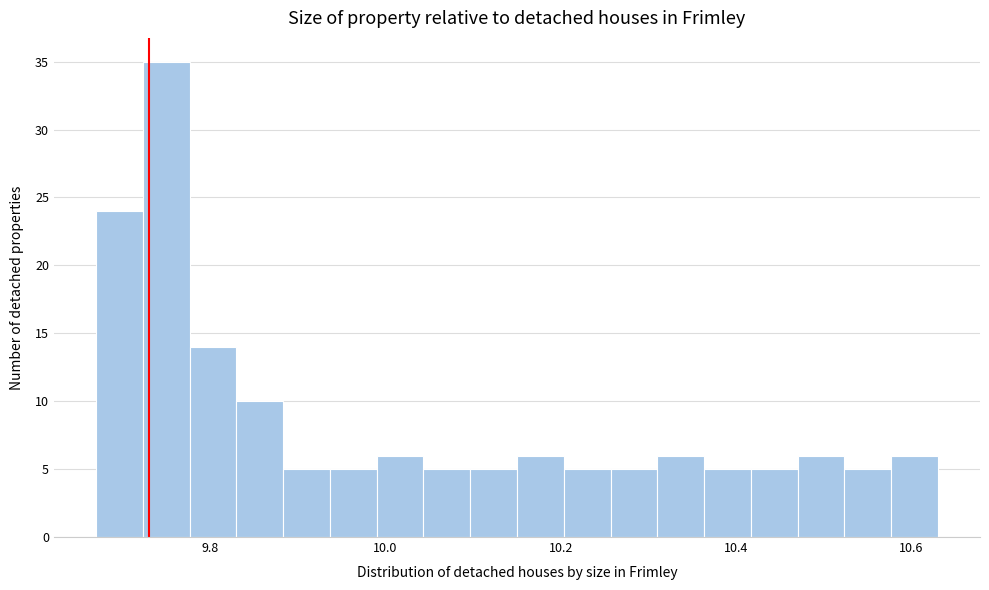

Read against the x-axis, roughly where is the centre of the tallest bar?

9.76